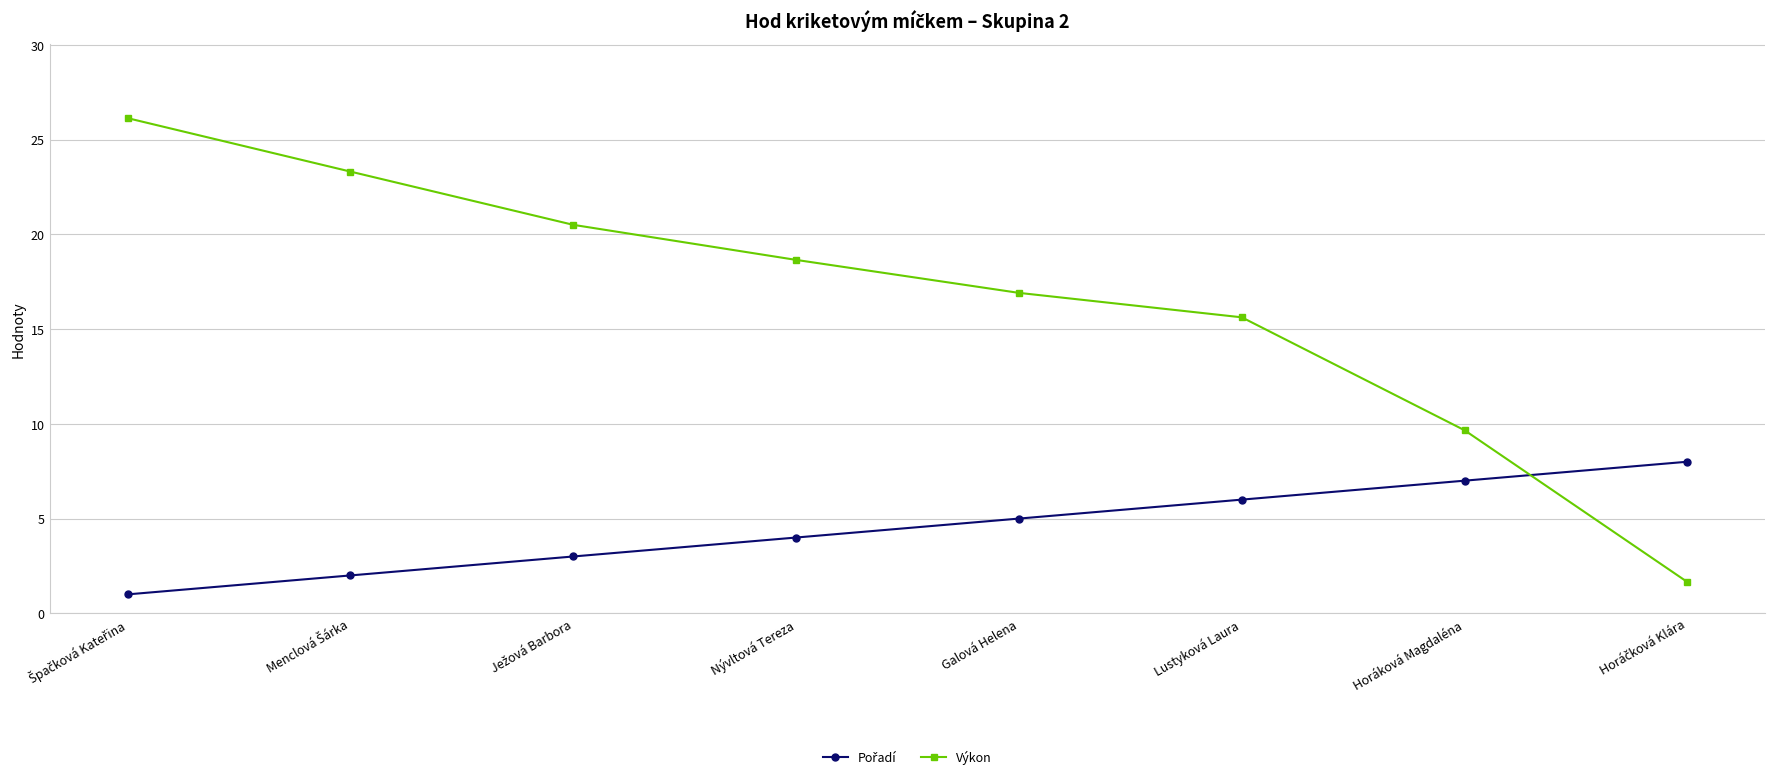

What is the sum of all Výkon values?

132.4